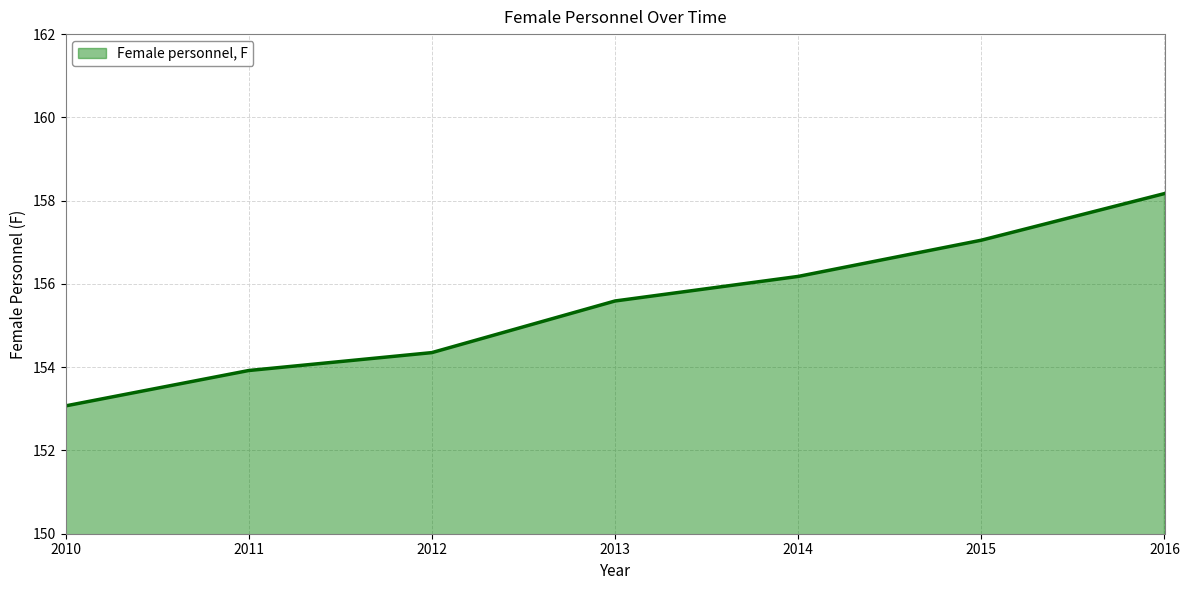

Where does the data first go above 155?

2013